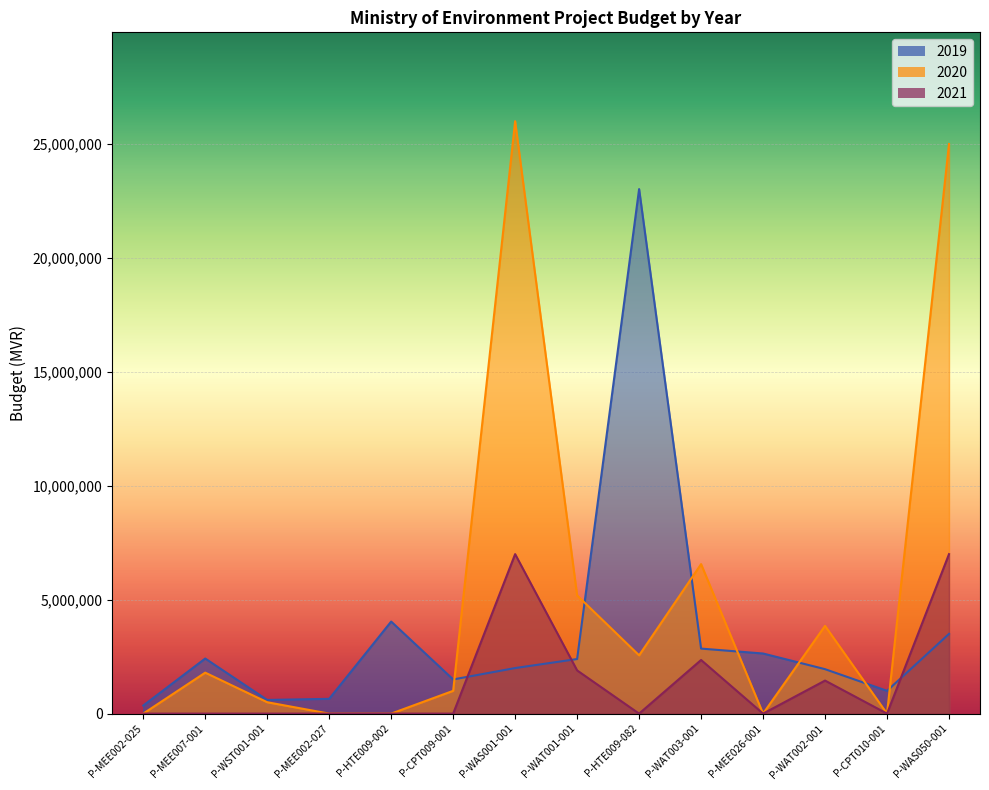

Reading left to right, extract all data points from this chart.

2019: 353763	2417984	600000	649318	4040056	1500000	2000000	2396043	23020604	2853709	2638000	1950636	1000000	3500000
2020: 0	1797983	500000	0	0	1000000	26000000	5188130	2557845	6561126	0	3851910	0	25000000
2021: 0	0	0	0	0	0	7000000	1896043	0	2353709	0	1450636	0	7000000